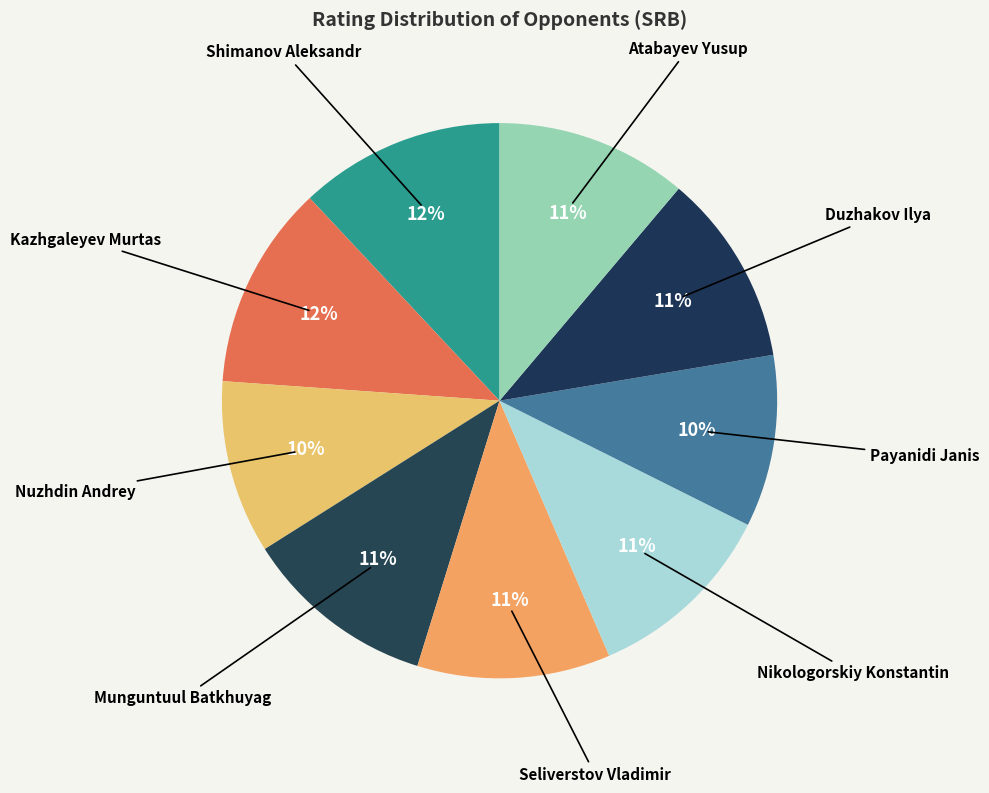

Approximately how many times larger is the value at Shimanov Aleksandr compared to Duzhakov Ilya?

1.1